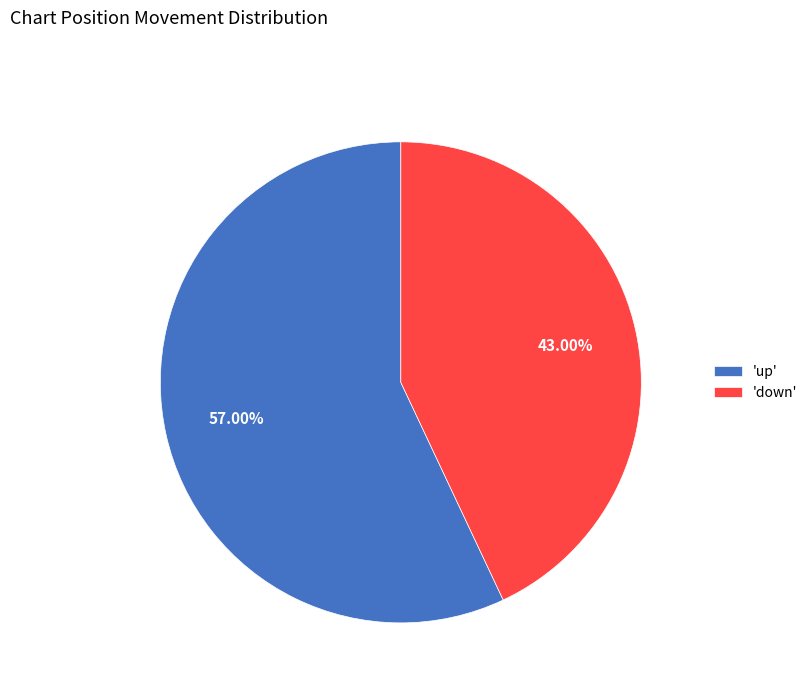

What is the majority slice?

'up'